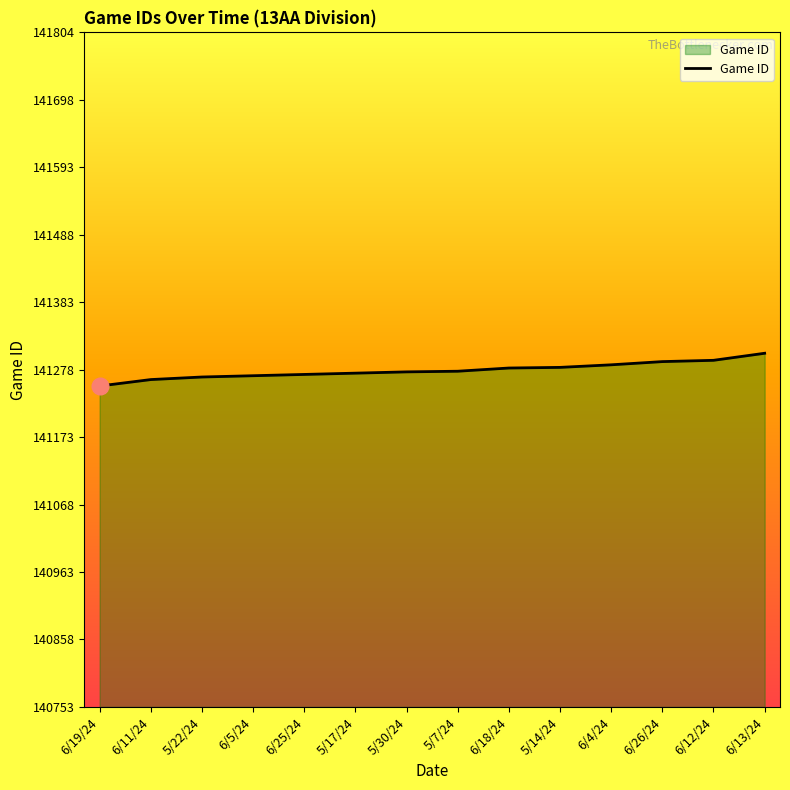

Approximately how many times larger is the value at 6/13/24 compared to 5/14/24?

1.0